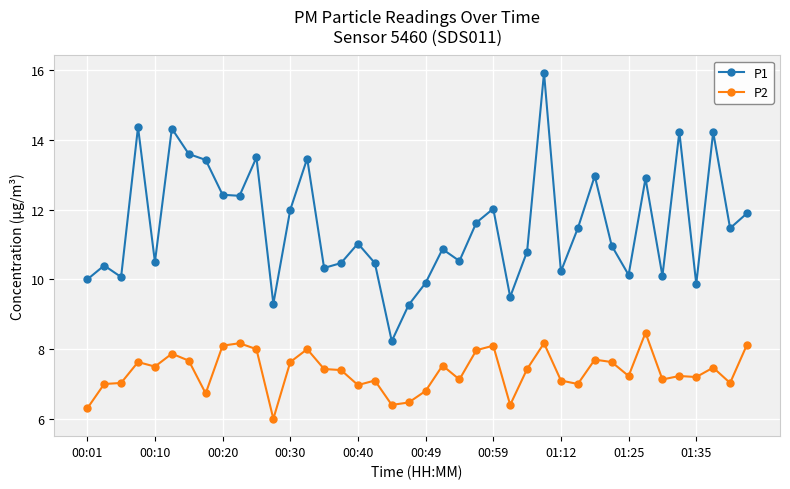

Which series has the largest range (max minus min)?

P1